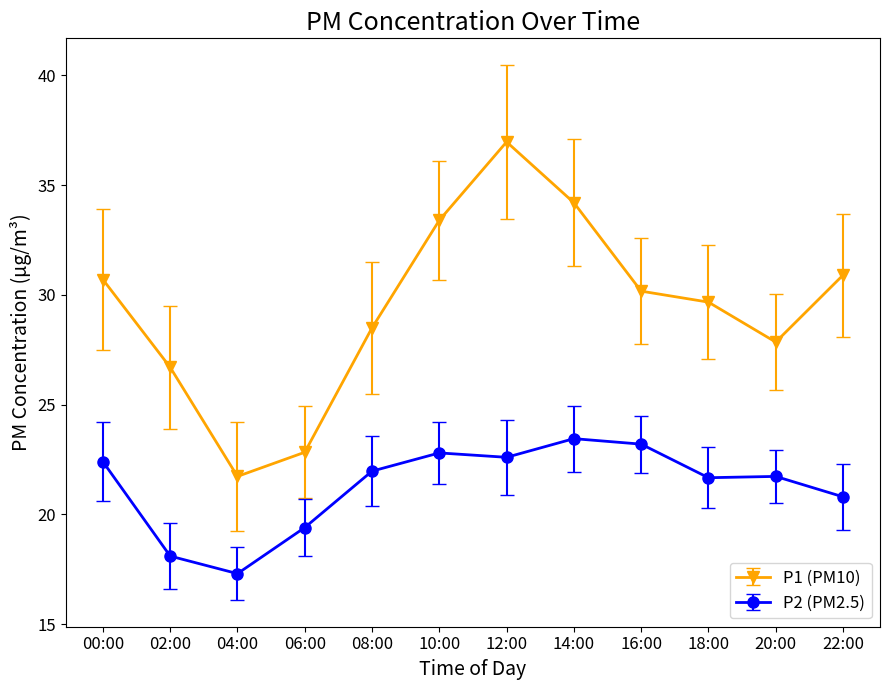

What is the label of the 2nd point from the right?

20:00